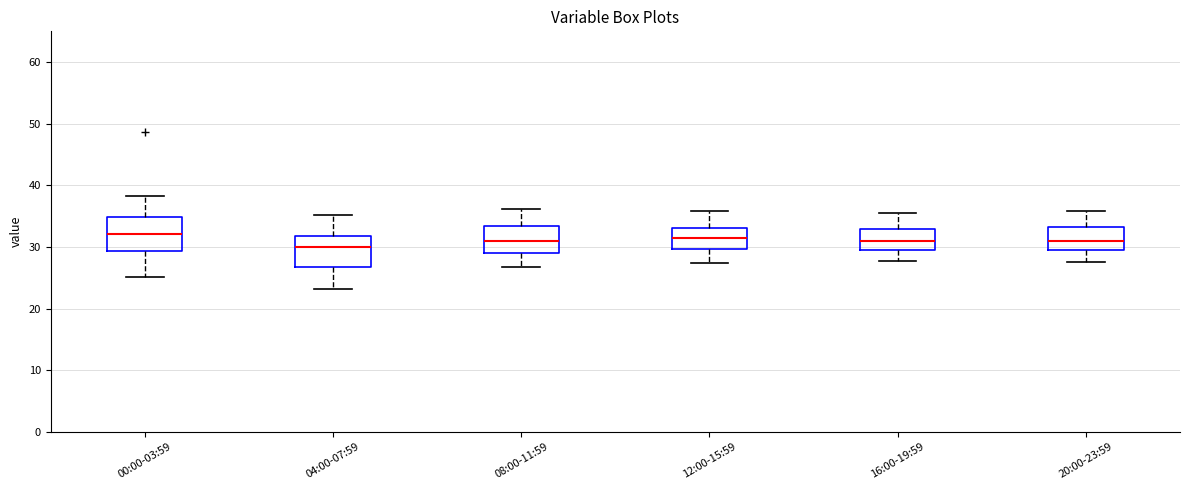

Reading left to right, read every box against the y-axis: the position of its median line, the range the box covers, and the ends of its whiskers. The values are not printed on the chart, so give them approximately, as read against the axis.

00:00-03:59: median 32, box 29 to 35, whiskers 25 to 38
04:00-07:59: median 30, box 27 to 32, whiskers 23 to 35
08:00-11:59: median 31, box 29 to 33, whiskers 27 to 36
12:00-15:59: median 31, box 30 to 33, whiskers 27 to 36
16:00-19:59: median 31, box 29 to 33, whiskers 28 to 36
20:00-23:59: median 31, box 30 to 33, whiskers 28 to 36